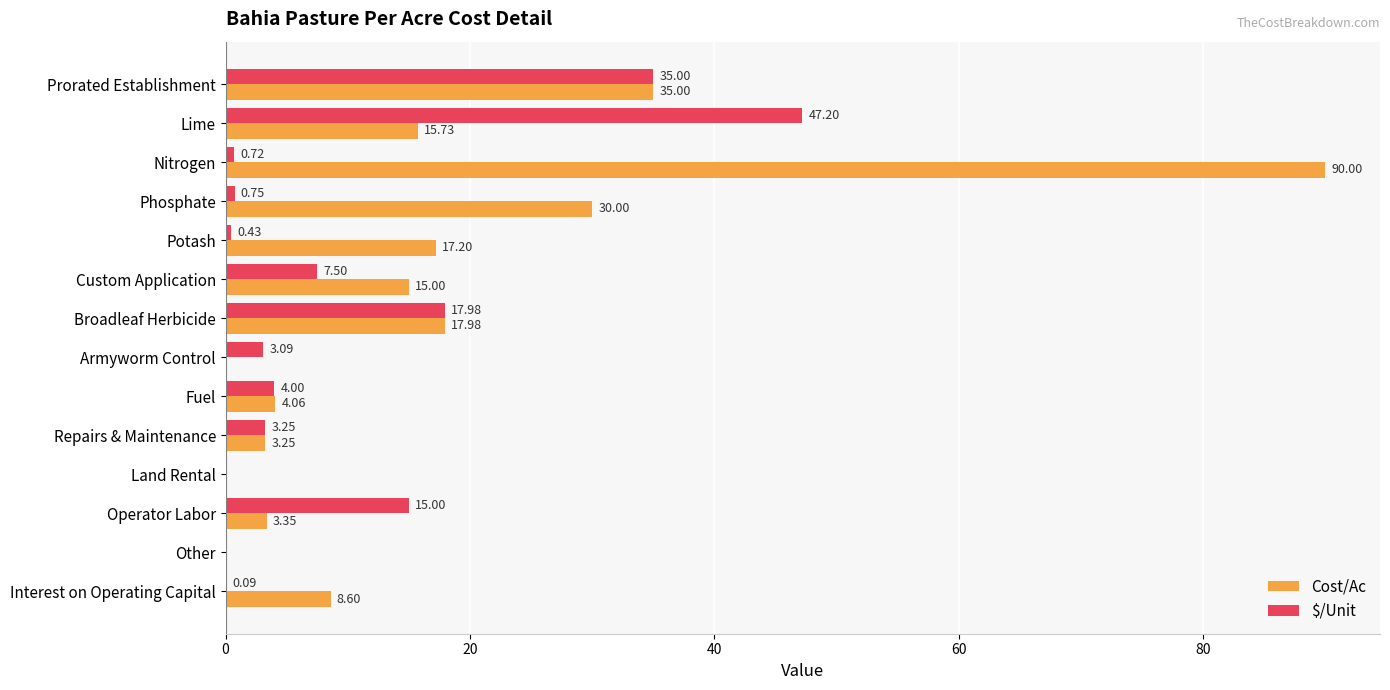

How many values in the $/Unit series exceed 3?

8